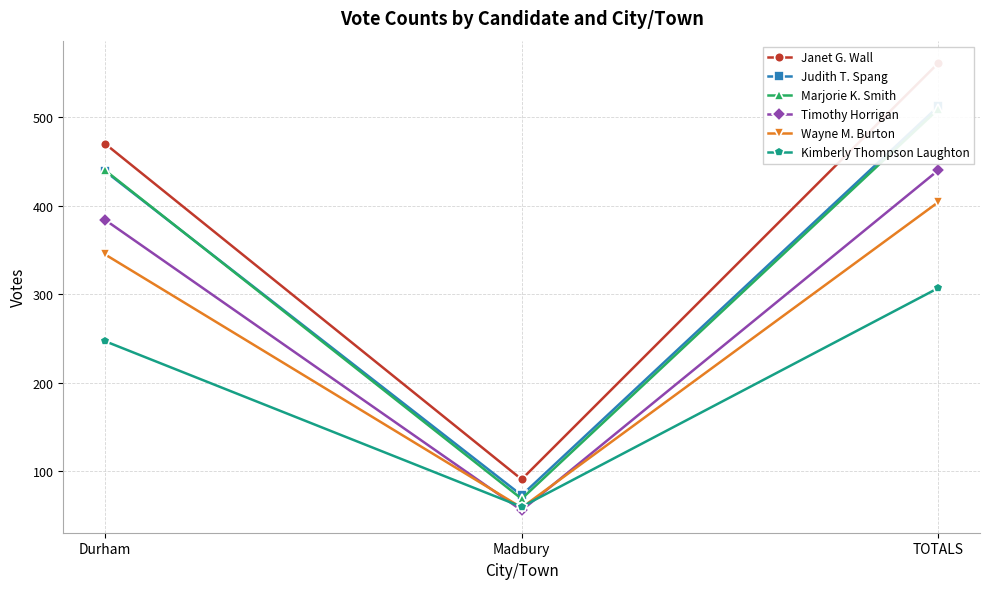

Reading right to left, transcribe all the data shown in this chart.

Janet G. Wall: 561	91	470
Judith T. Spang: 512	73	439
Marjorie K. Smith: 509	69	440
Timothy Horrigan: 440	56	384
Wayne M. Burton: 404	59	345
Kimberly Thompson Laughton: 307	60	247